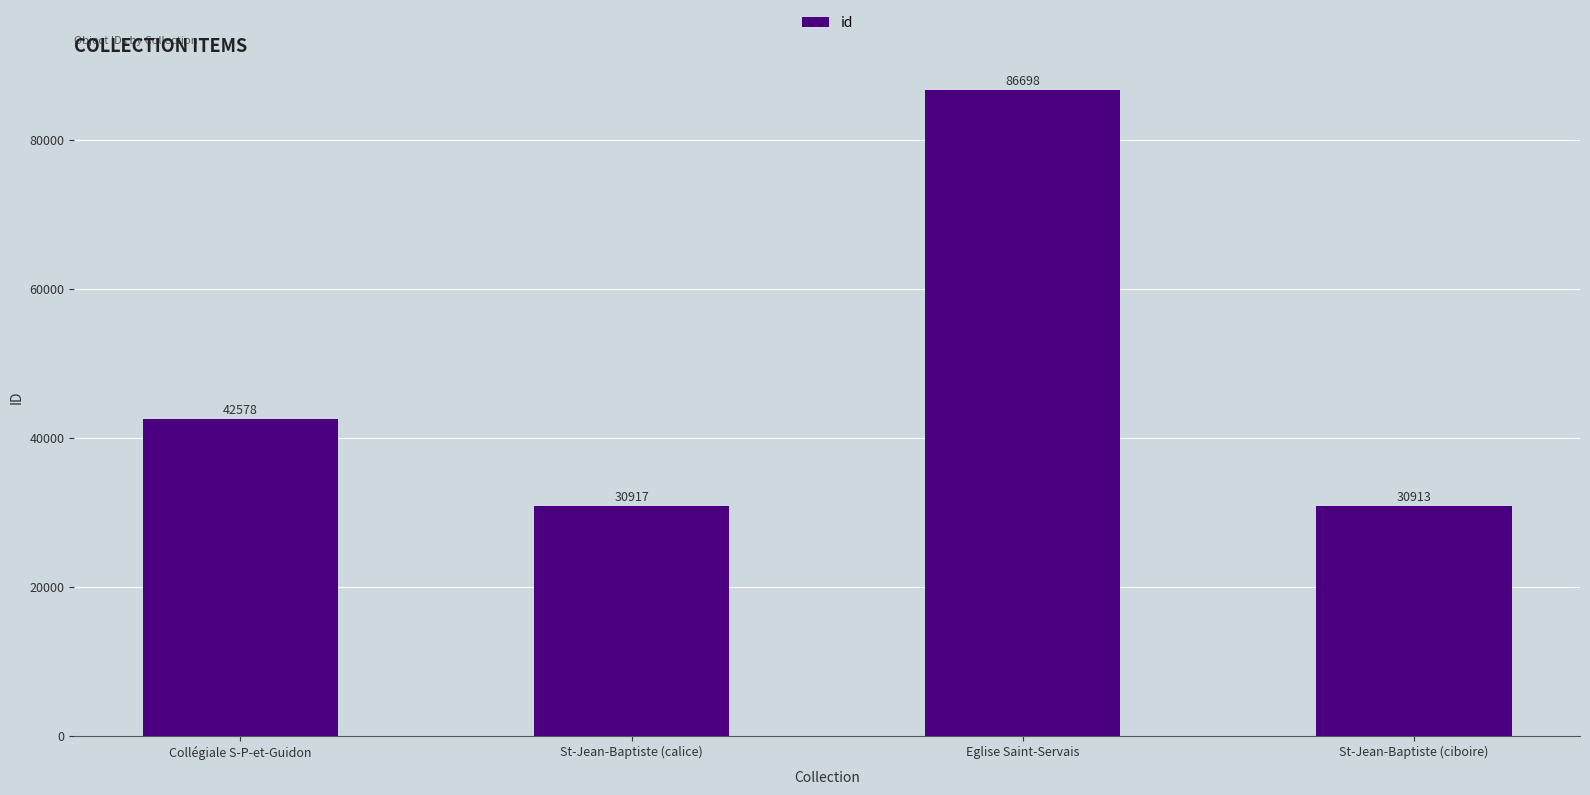

True or false: the data shows 8452 at St-Jean-Baptiste (ciboire).

False